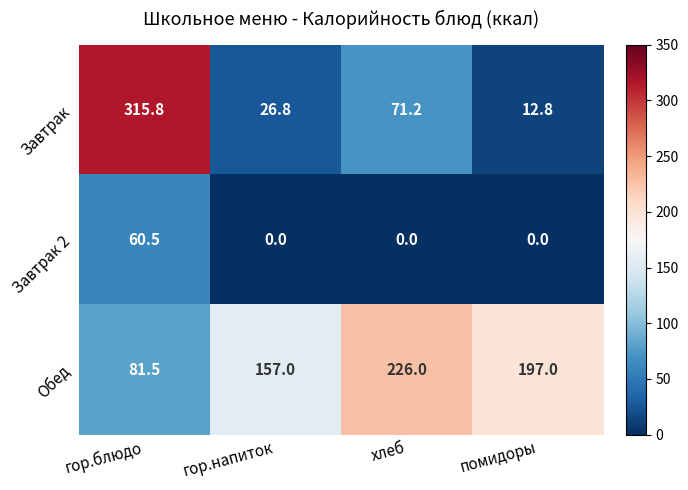

What is the difference between the second highest and second lowest values in the Завтрак series?

44.4